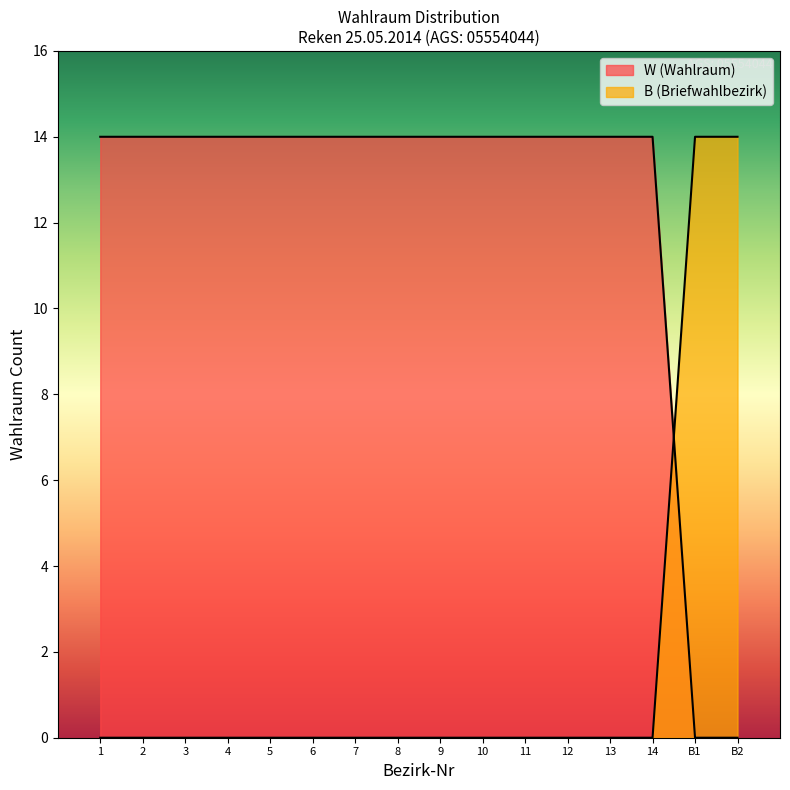

Does the chart display data point markers on the line(s)?

No